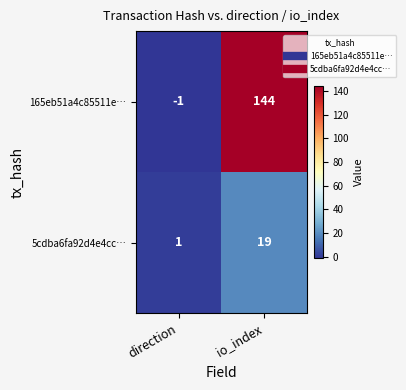

Which series has the largest range (max minus min)?

165eb51a4c85511e…